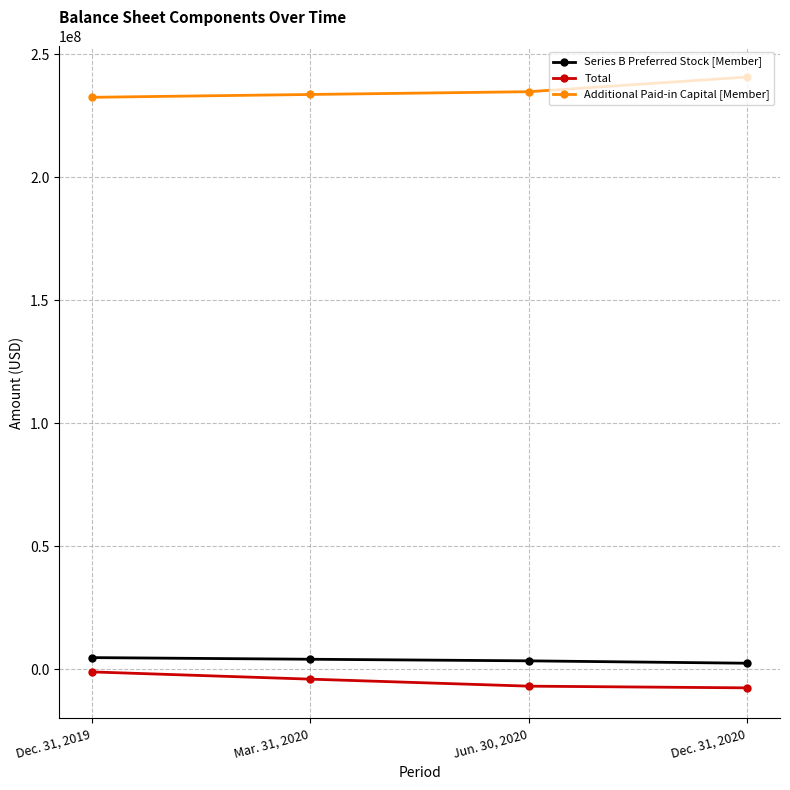

What is the difference between the highest and lowest values at Dec. 31, 2020?

248361000